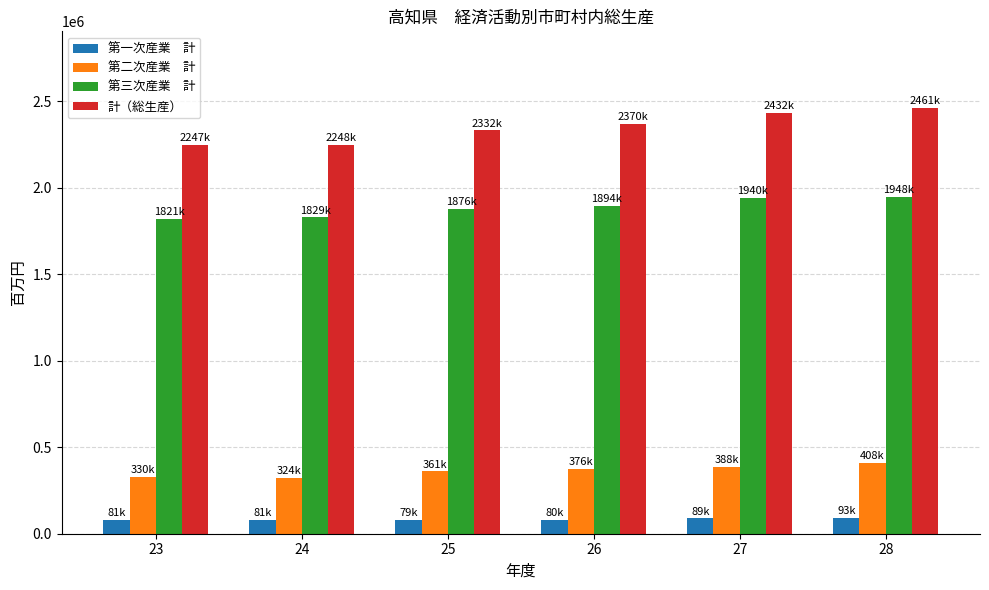

What is the smallest value displayed?

78519